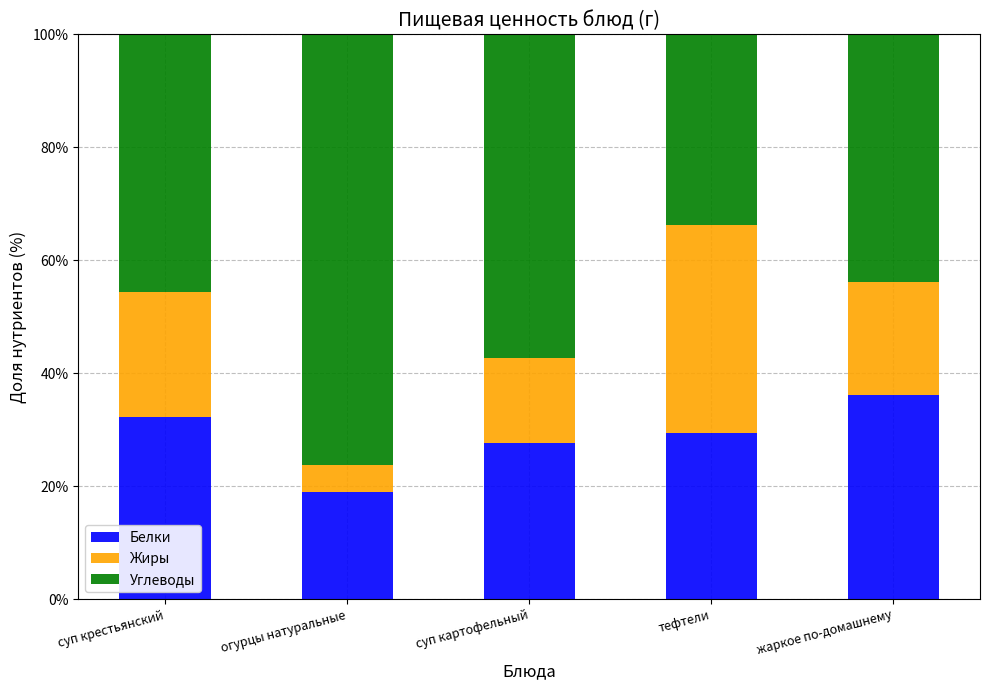

What is the difference between the Белки values at суп картофельный and огурцы натуральные?

8.6